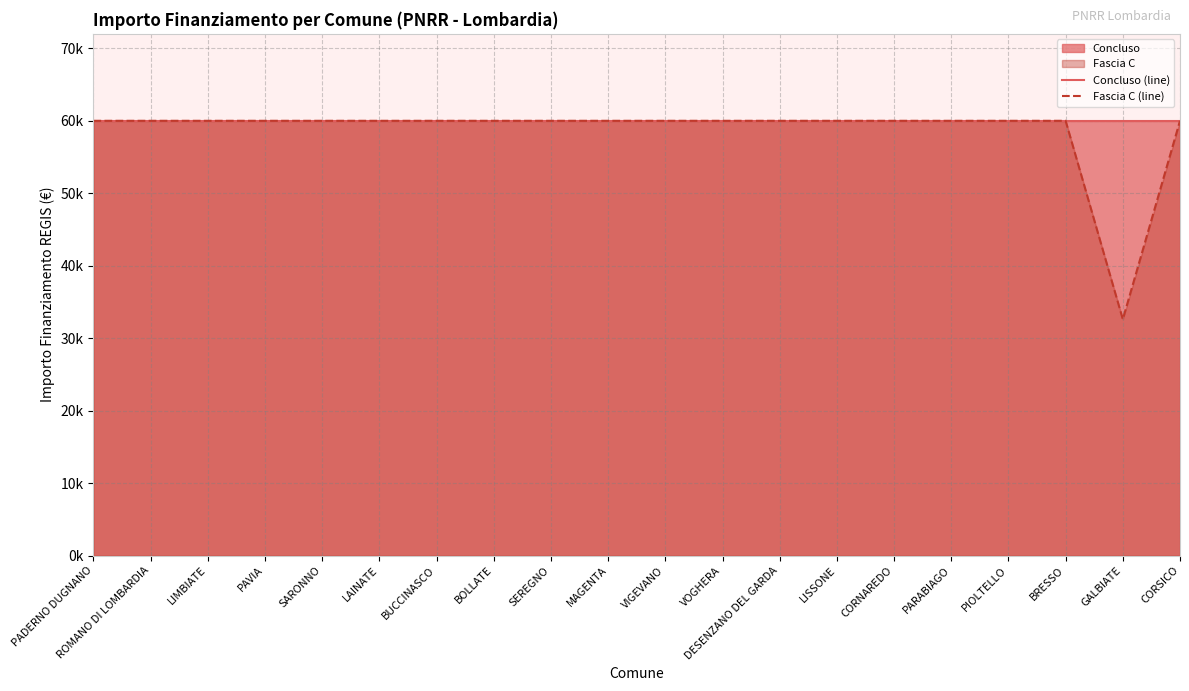

True or false: Fascia C (line) and Concluso (line) intersect in this chart.

False